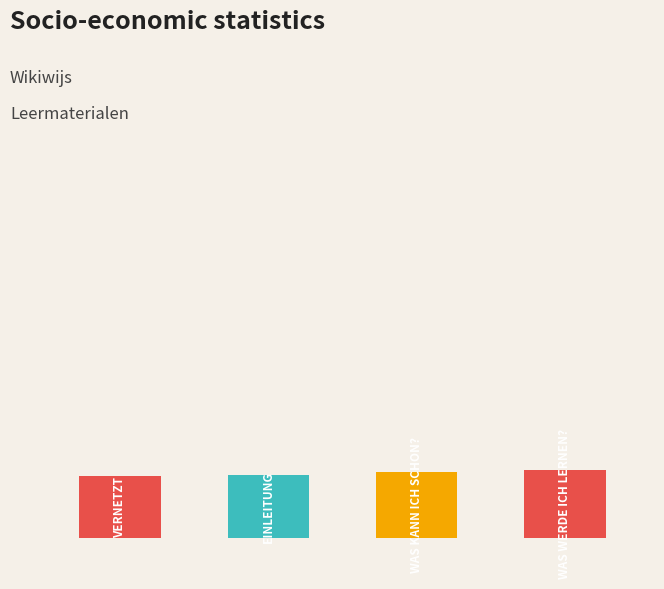

How many bars are there in total?

4